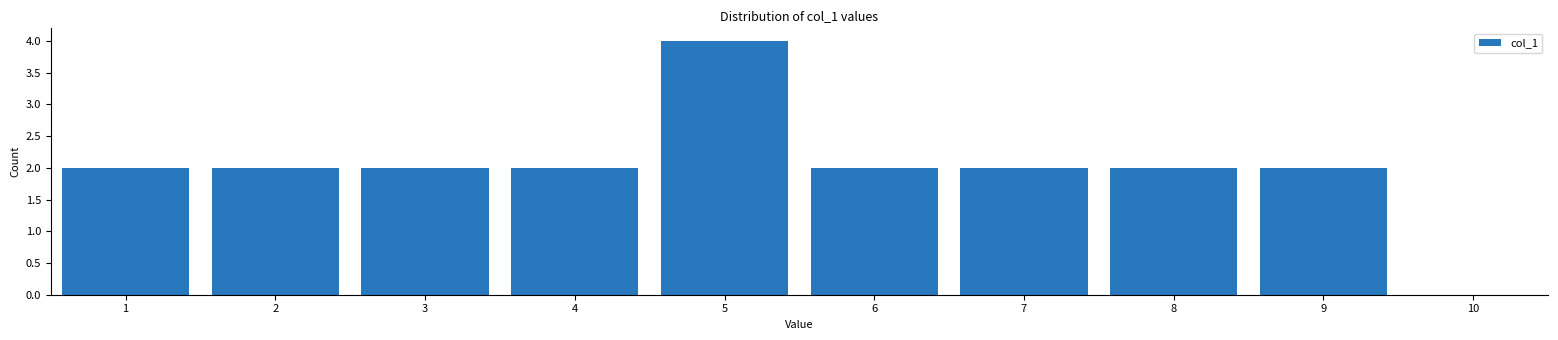

Reading left to right, extract all data points from this chart.

1=2	2=2	3=2	4=2	5=4	6=2	7=2	8=2	9=2	10=0